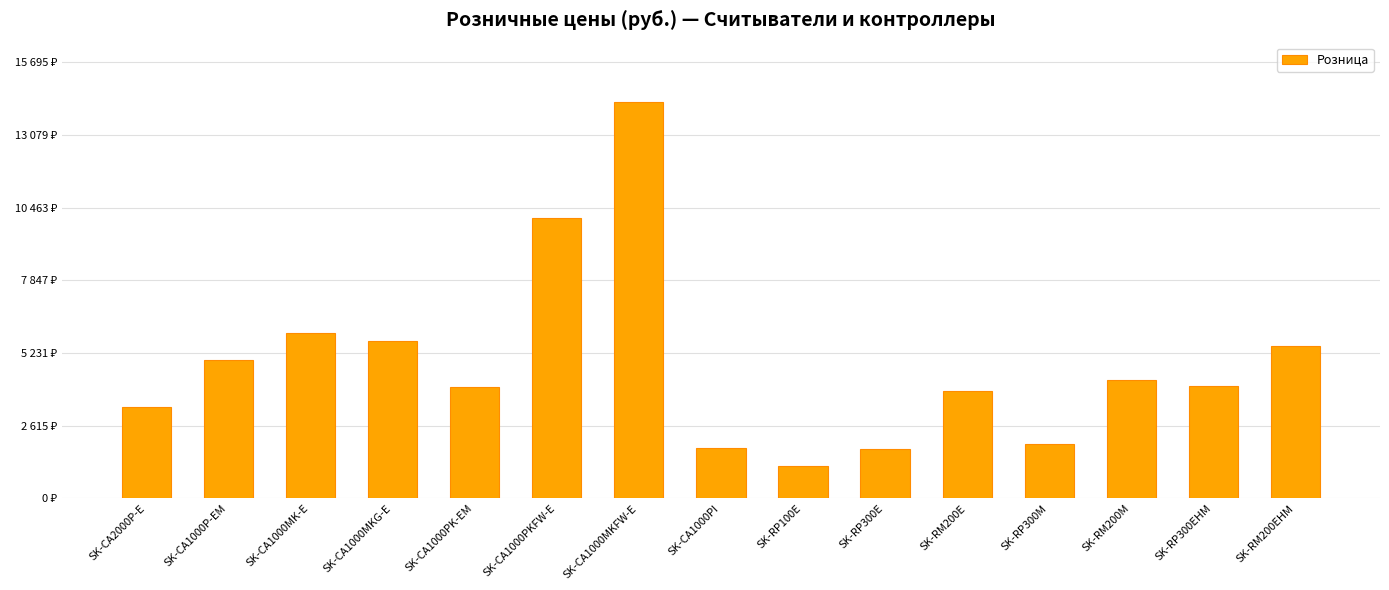

Does the chart contain any negative values?

No